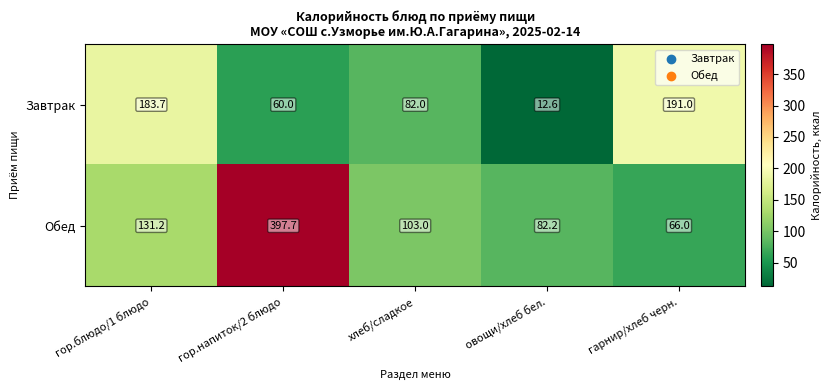

The Обед series shows 69.8 at гор.блюдо/1 блюдо. True or false?

False